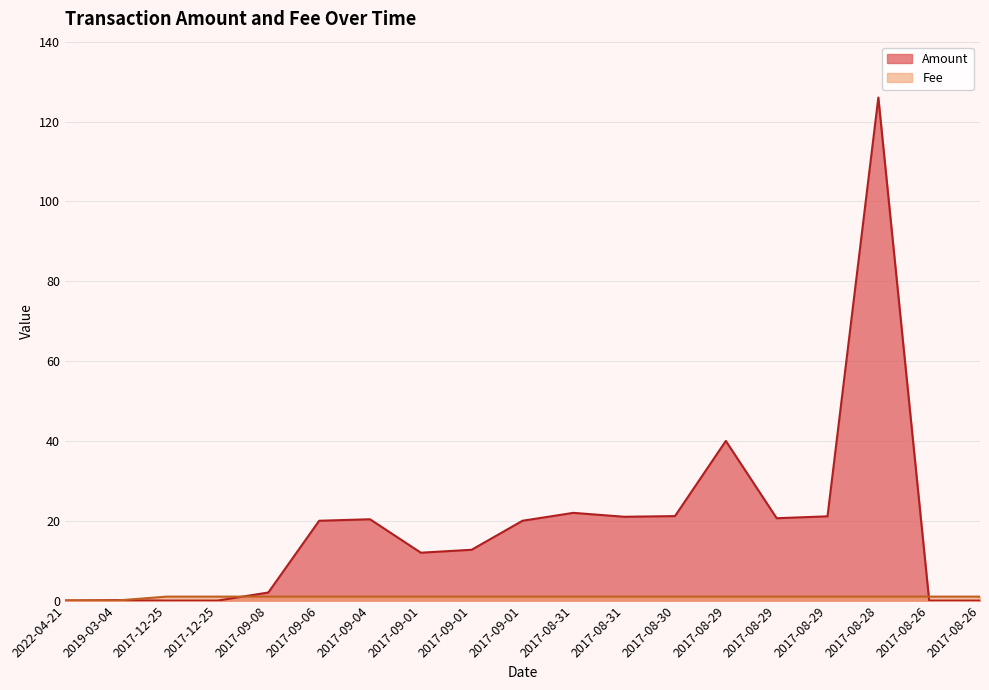

How many values in Amount are above zero?

15